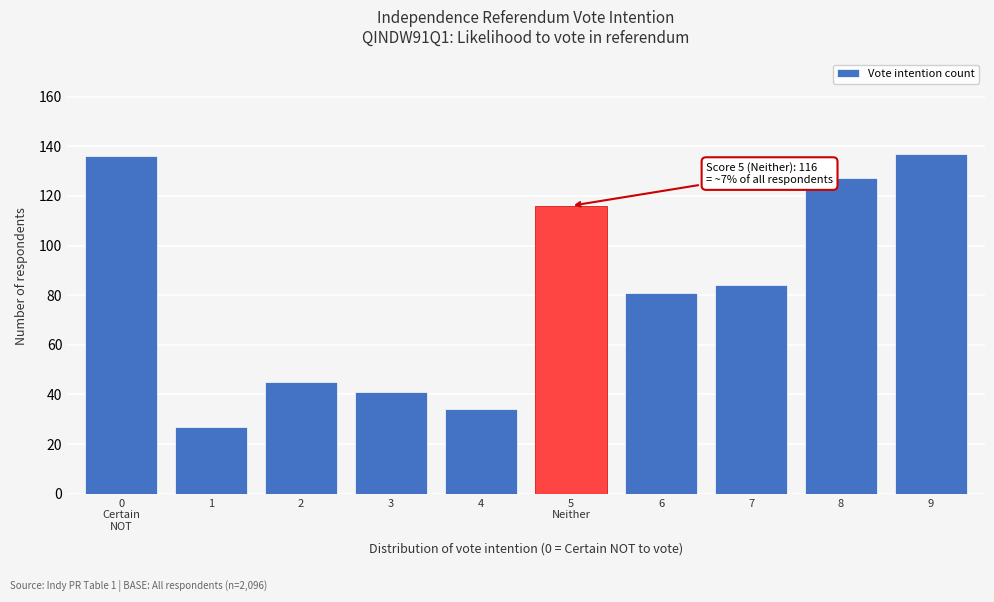

Reading left to right, what are all the values shown in this chart?

136	27	45	41	34	116	81	84	127	137